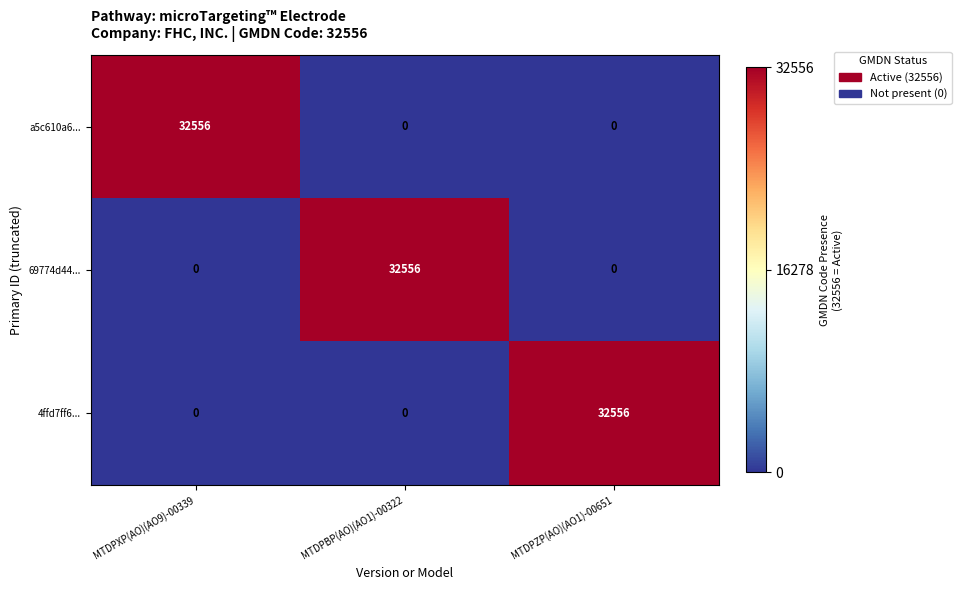

What is the difference between the highest and lowest values at MTDPBP(AO)(AO1)-00322?

32556